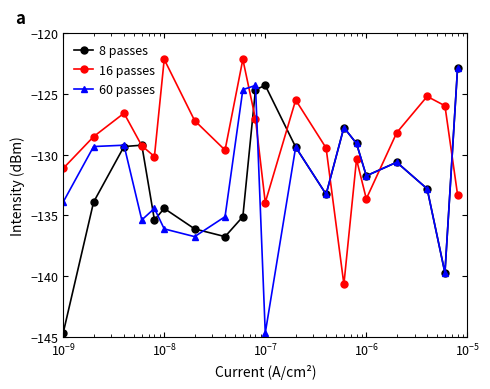

What is the value of the 16 passes point at the 11th from the left?

-133.9